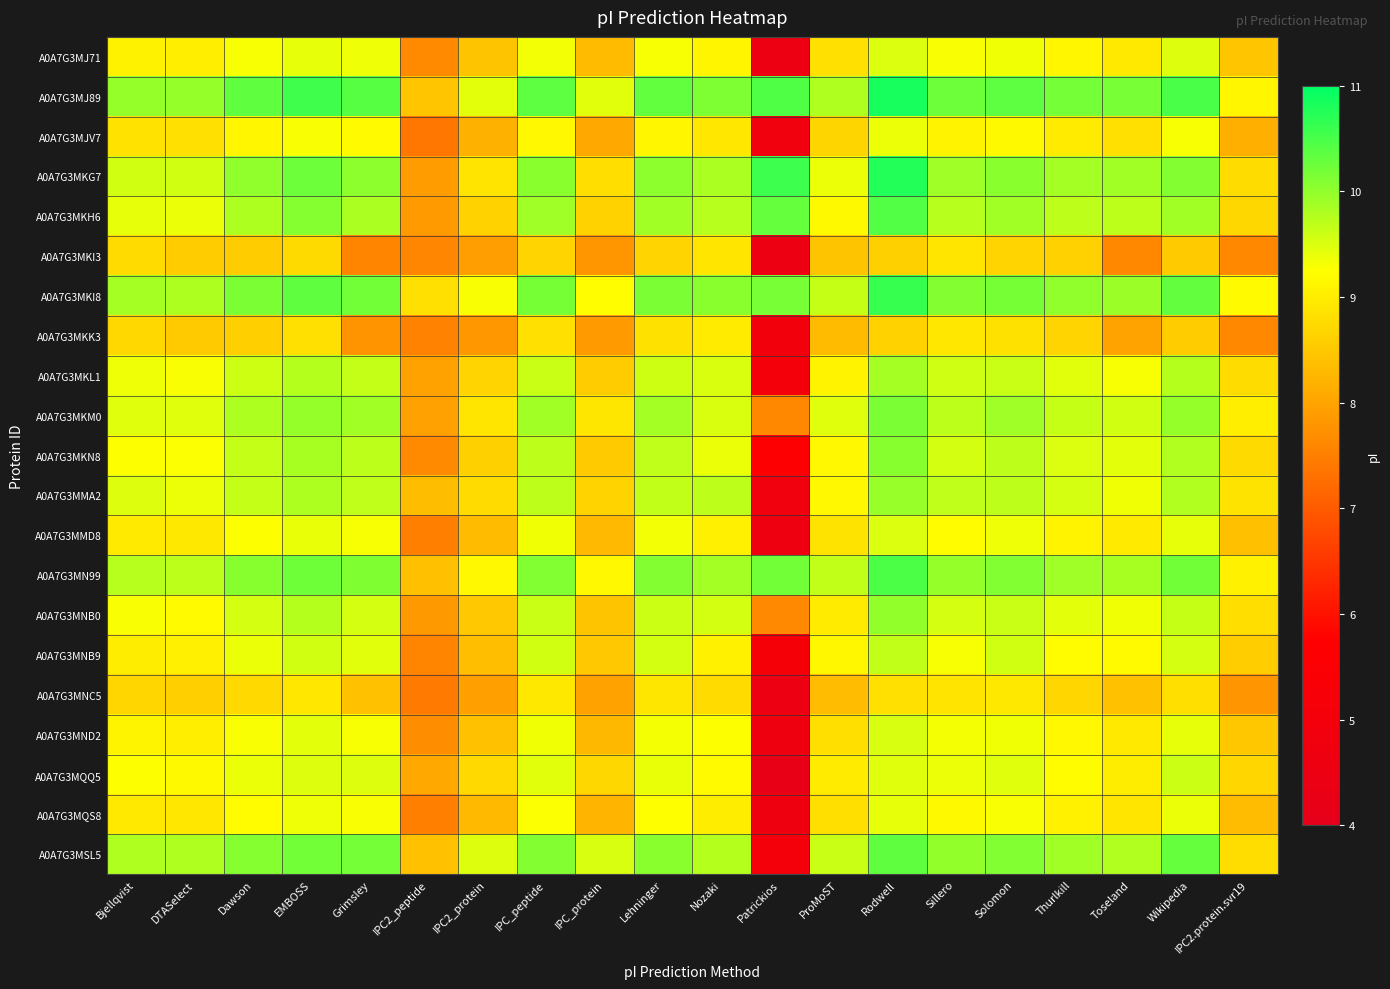

Rank the series at Lehninger from highest to lowest value.

A0A7G3MJ89, A0A7G3MKI8, A0A7G3MN99, A0A7G3MSL5, A0A7G3MKG7, A0A7G3MKH6, A0A7G3MKM0, A0A7G3MKN8, A0A7G3MMA2, A0A7G3MNB0, A0A7G3MKL1, A0A7G3MNB9, A0A7G3MQQ5, A0A7G3MMD8, A0A7G3MND2, A0A7G3MJ71, A0A7G3MQS8, A0A7G3MJV7, A0A7G3MNC5, A0A7G3MKK3, A0A7G3MKI3